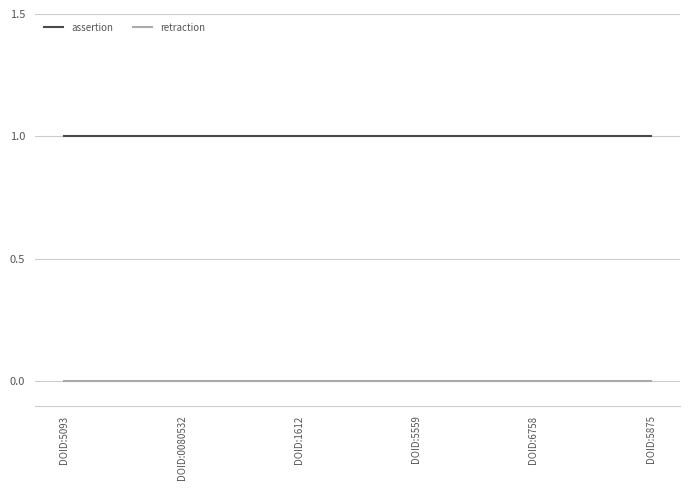

How many series are shown in this chart?

2